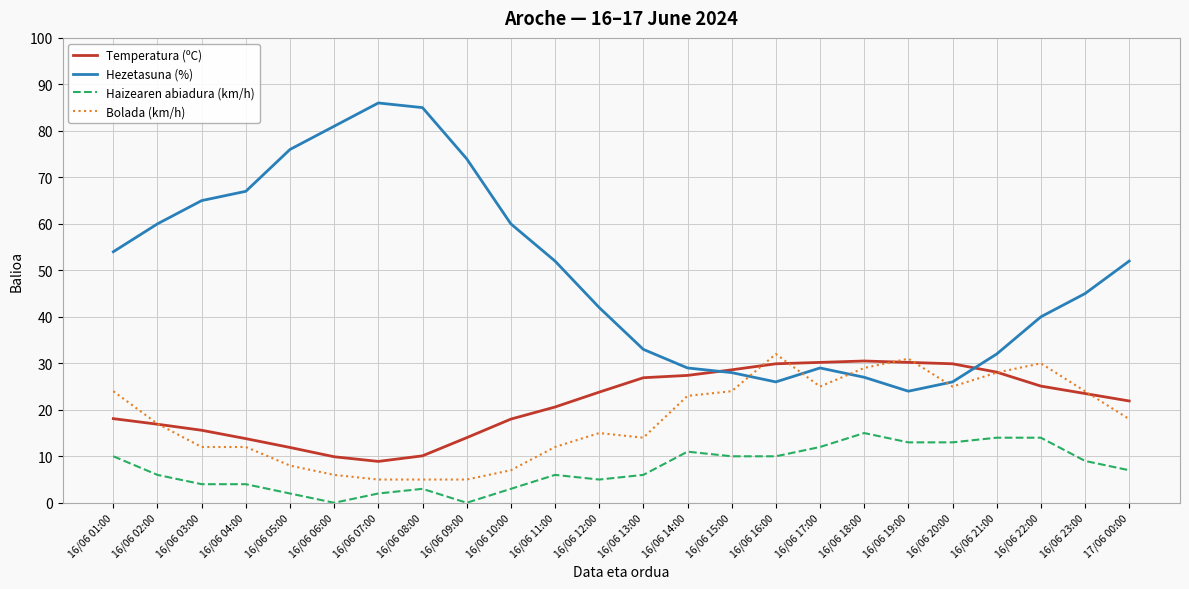

Is it true that Temperatura (ºC) equals 16.9 at 16/06 02:00?

True